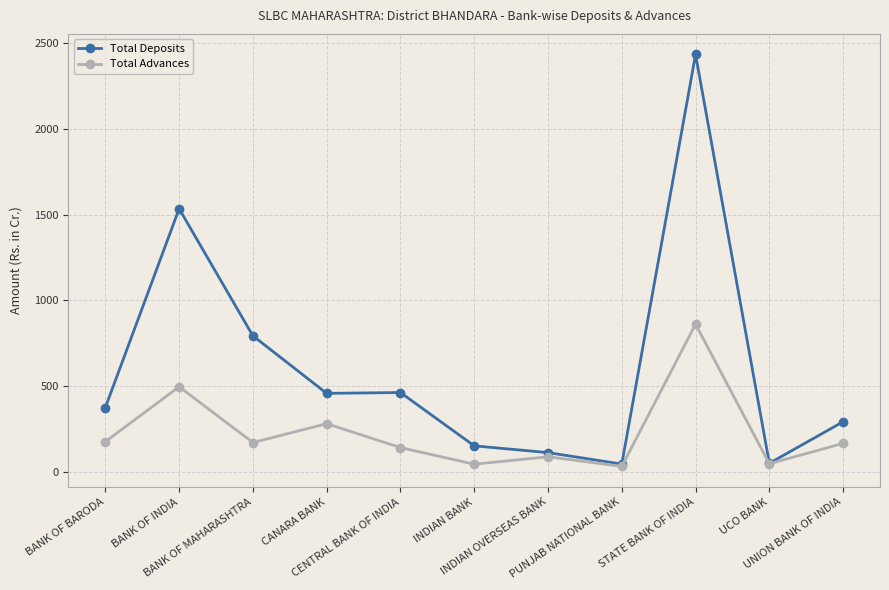

How many data points does each series have?

11